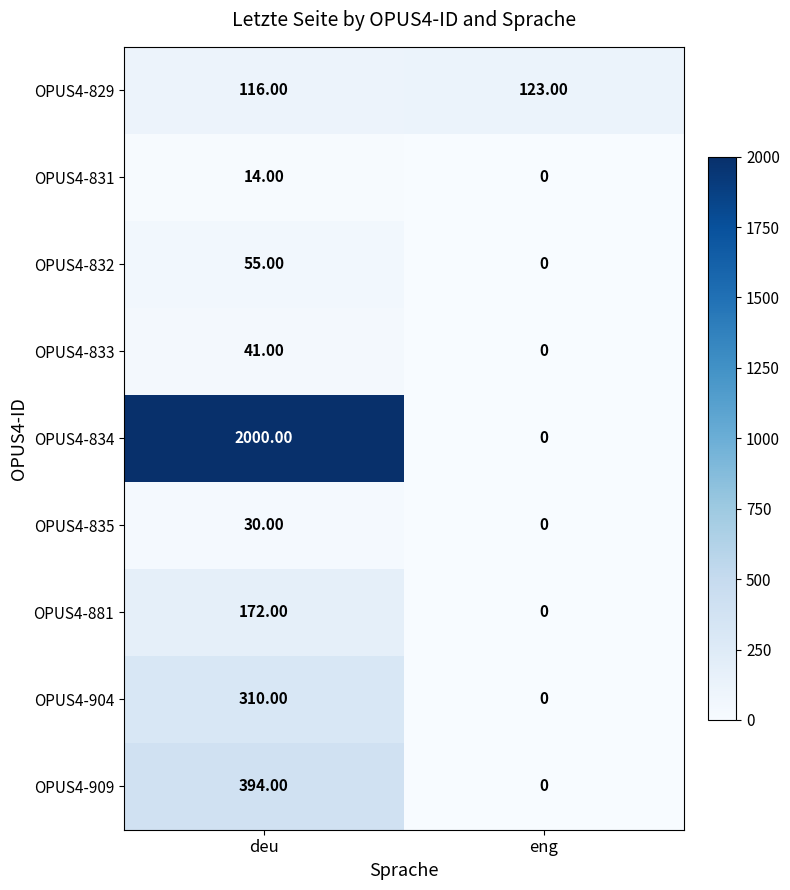

What is the difference between the maximum and minimum values in the OPUS4-832 series?

55